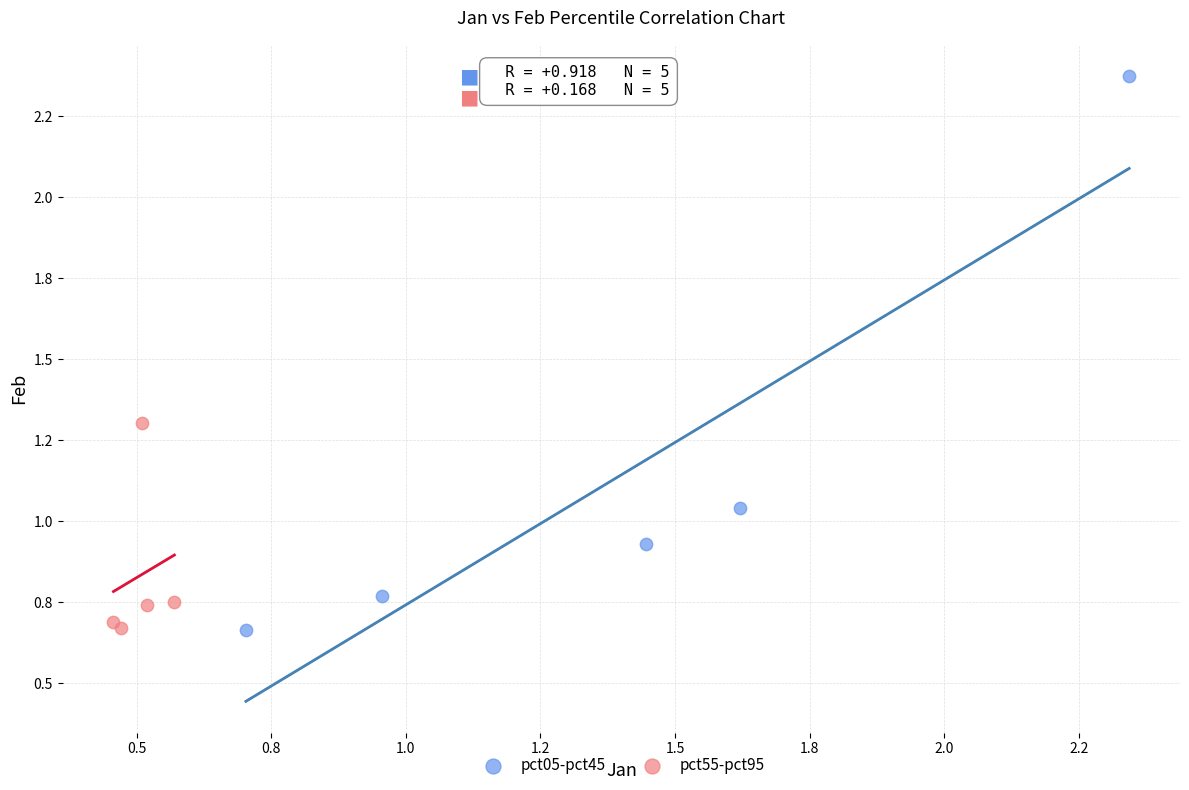

What are all the series names shown in the legend?

pct05-pct45, pct55-pct95